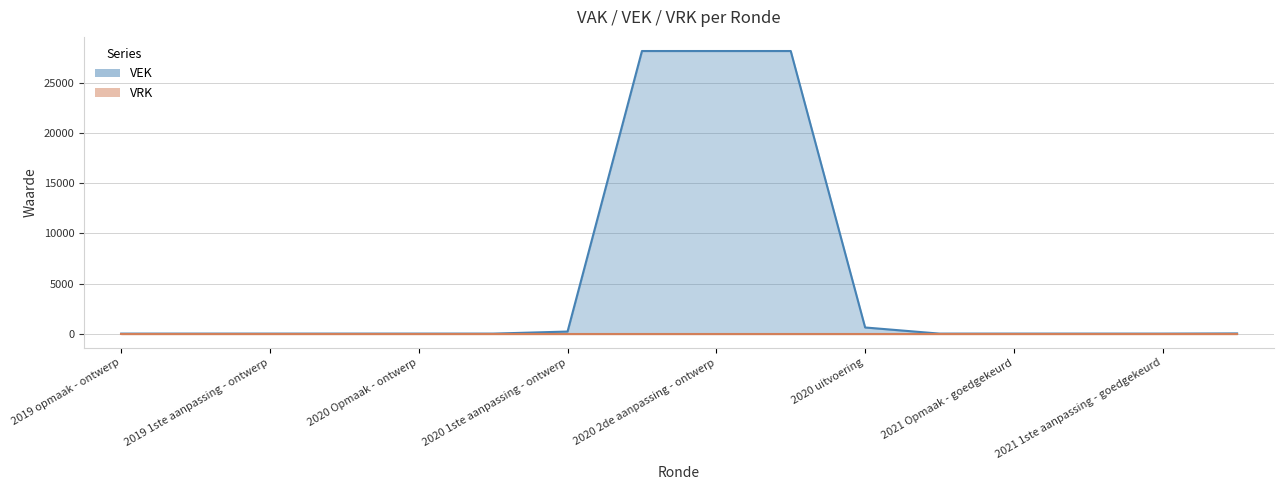

Reading left to right, transcribe all the data shown in this chart.

0	0	0	0	0	0	207	28207	28207	28207	613	0	0	0	0	18